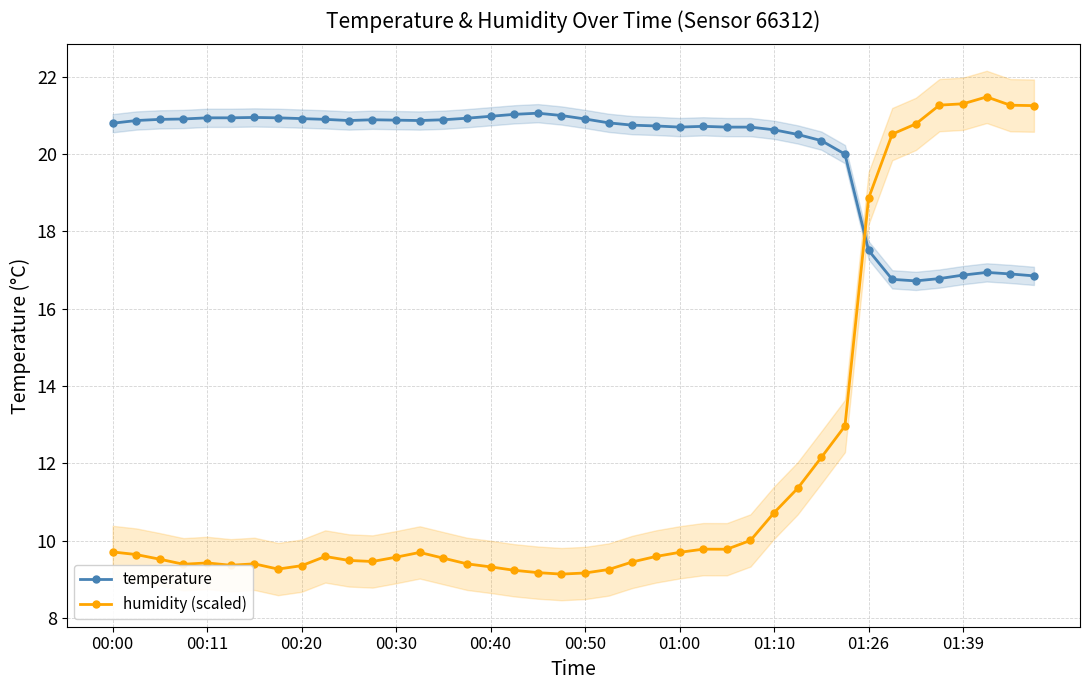

True or false: humidity (scaled) has a value of 27.9 at 01:26.

False